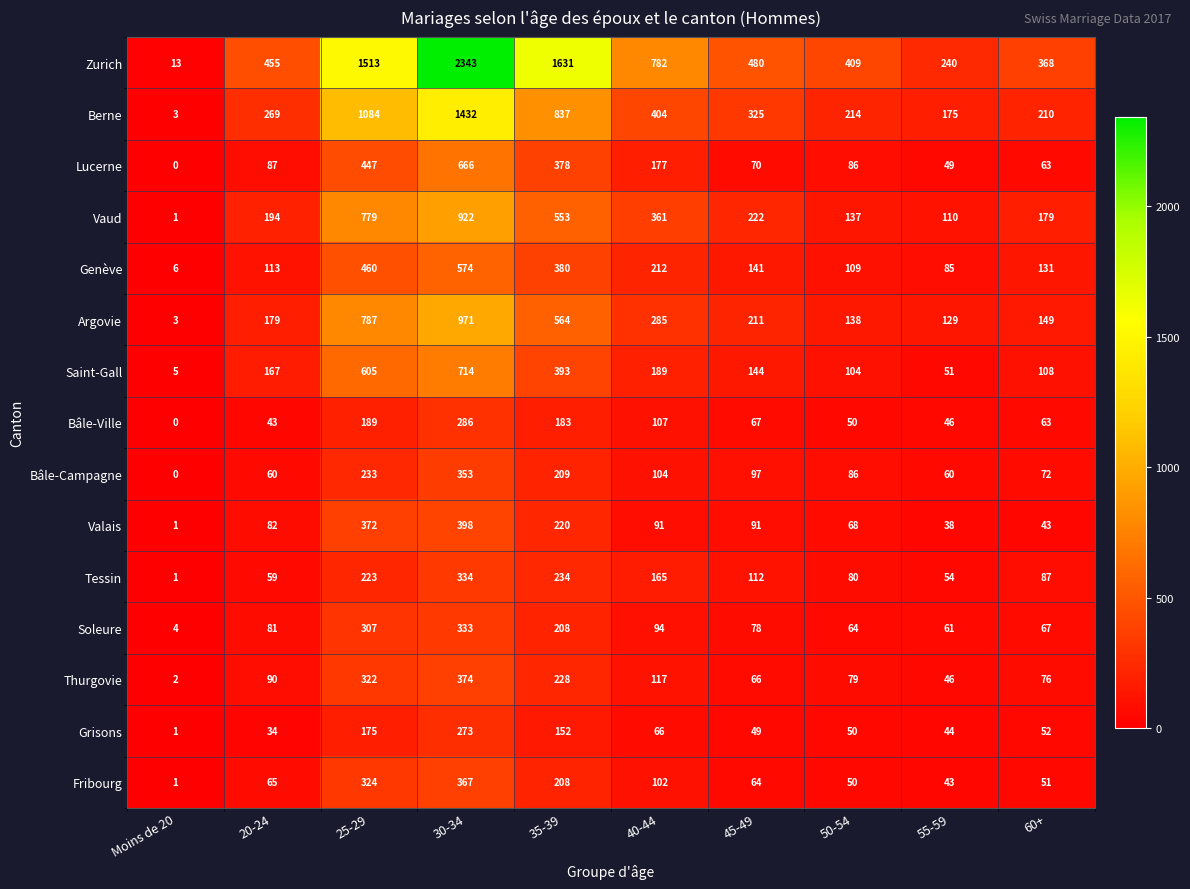

Is it true that Grisons equals 60 at 55-59?

False